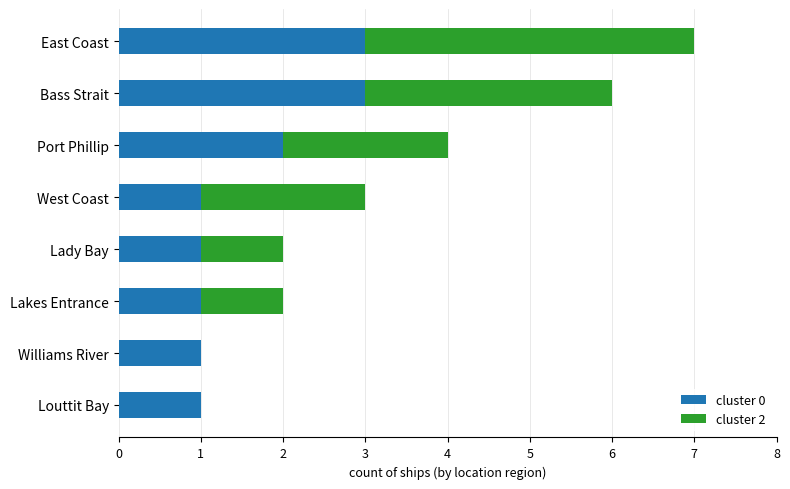

At which category is the sum across all series the highest?

East Coast